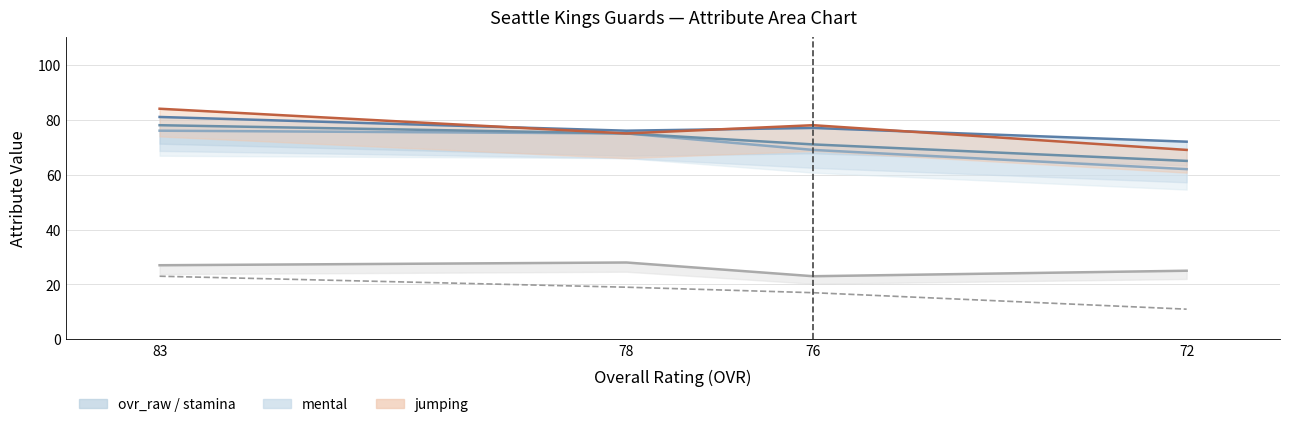

What is the value of the age (line) point at the 4th from the left?

25